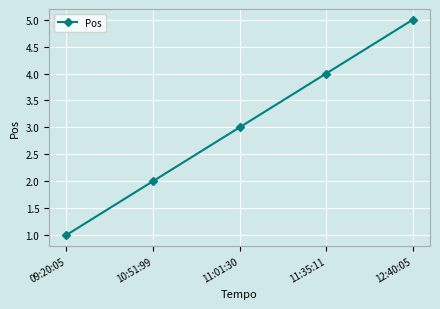

How many series are shown in this chart?

1